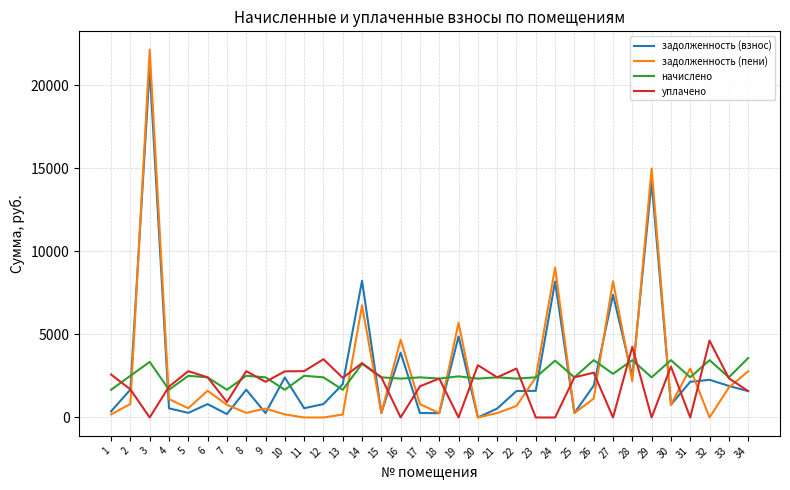

At which category is the sum across all series the highest?

3